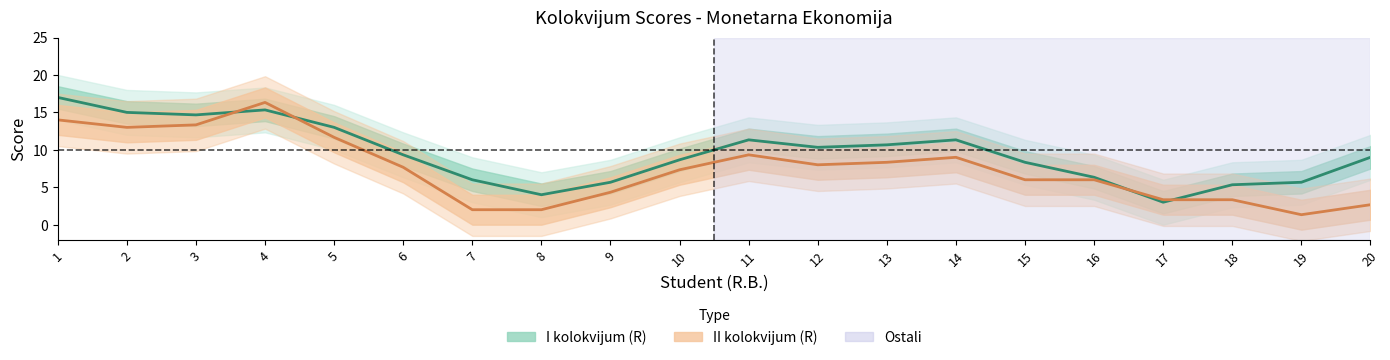

How many data points in I kolokvijum (R) are less than 9?

9